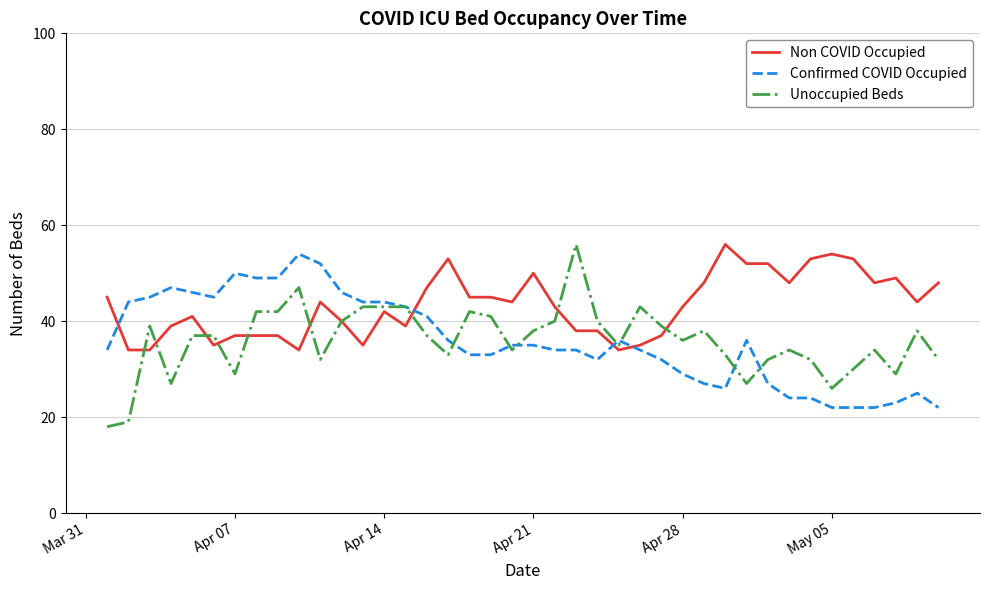

Reading right to left, list all the values displayed in this chart.

Non COVID Occupied: 48	44	49	48	53	54	53	48	52	52	56	48	43	37	35	34	38	38	43	50	44	45	45	53	47	39	42	35	40	44	34	37	37	37	35	41	39	34	34	45
Confirmed COVID Occupied: 22	25	23	22	22	22	24	24	27	36	26	27	29	32	34	36	32	34	34	35	35	33	33	36	41	43	44	44	46	52	54	49	49	50	45	46	47	45	44	34
Unoccupied Beds: 32	38	29	34	30	26	32	34	32	27	33	38	36	39	43	35	40	56	40	38	34	41	42	33	37	43	43	43	40	32	47	42	42	29	37	37	27	39	19	18